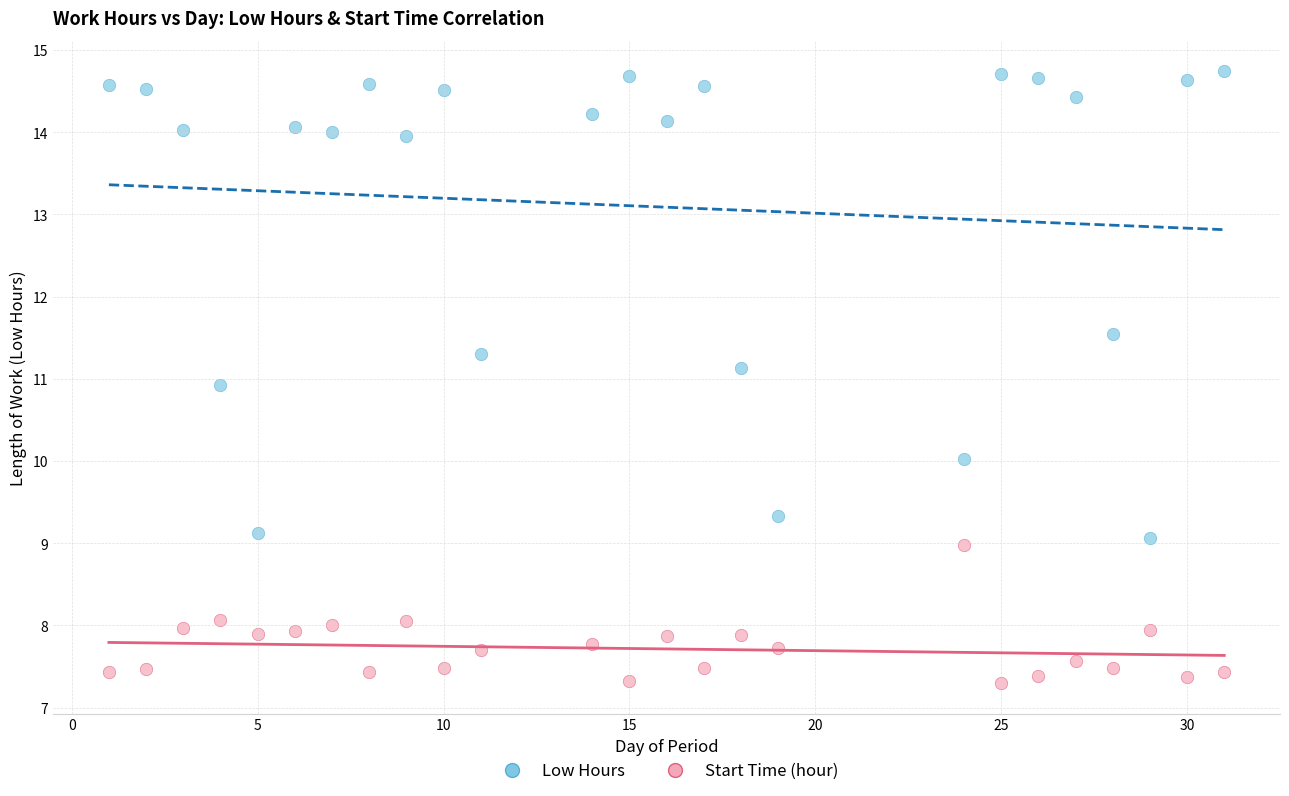

Which series reaches the minimum Y coordinate?

Start Time (hour)